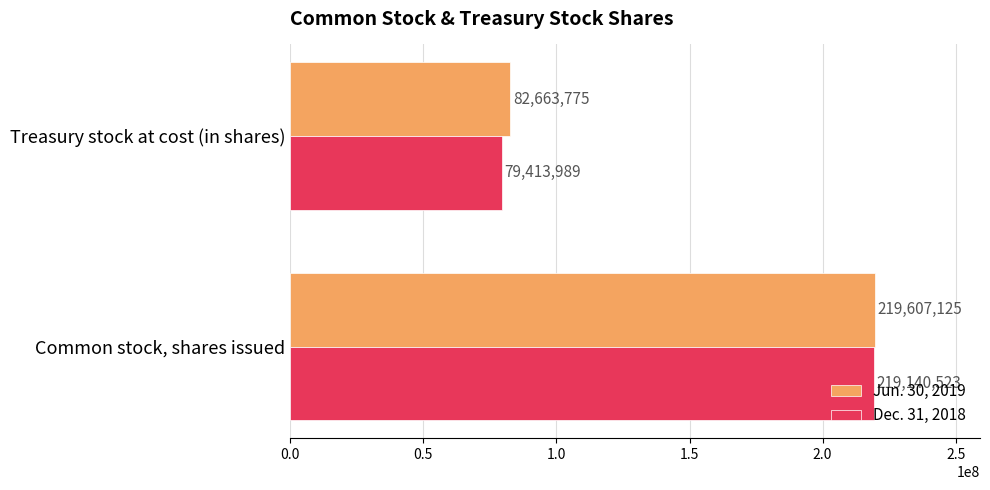

What is the lowest value of the Jun. 30, 2019 series?

82663775